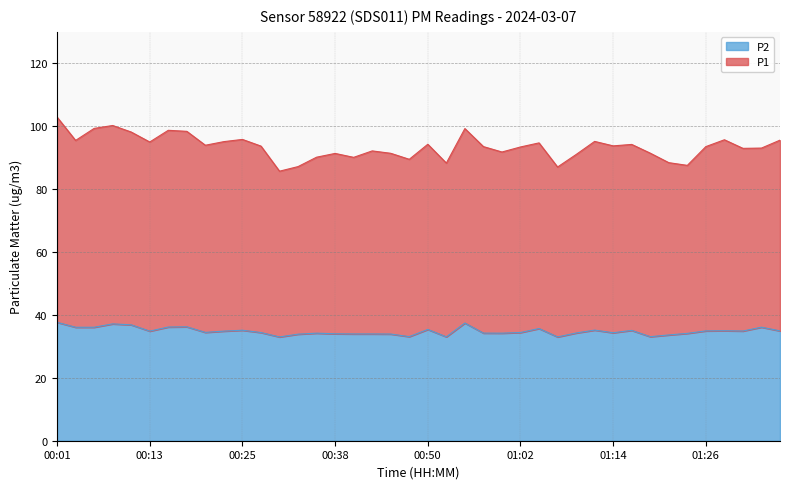

Where does the P1 series first go above 93?

00:01